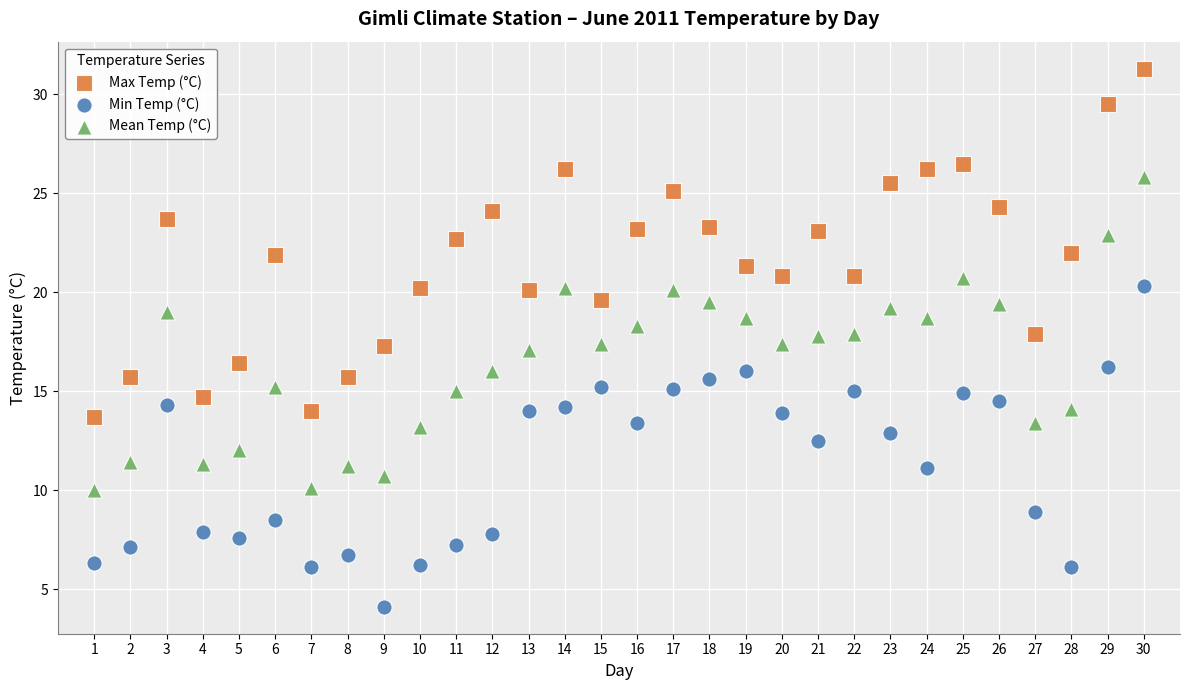

Which series has the largest Y range (max minus min)?

Max Temp (°C)